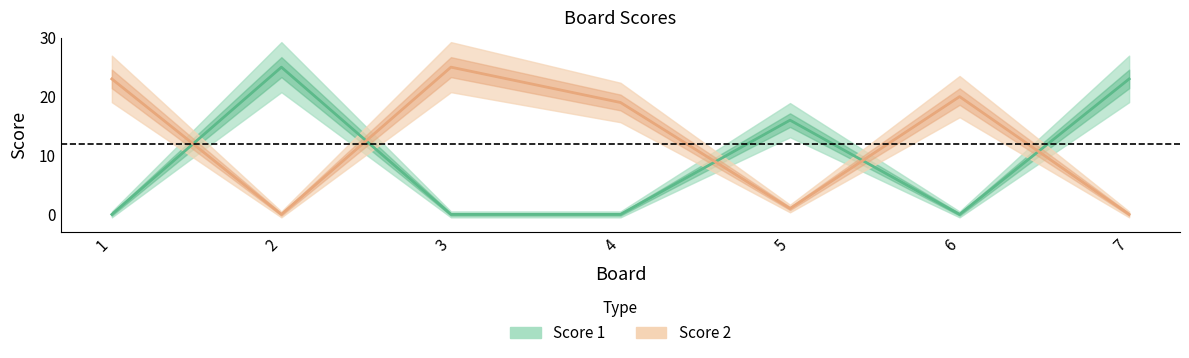

List the series in order of their peak value, lowest first.

Score 1, Score 2